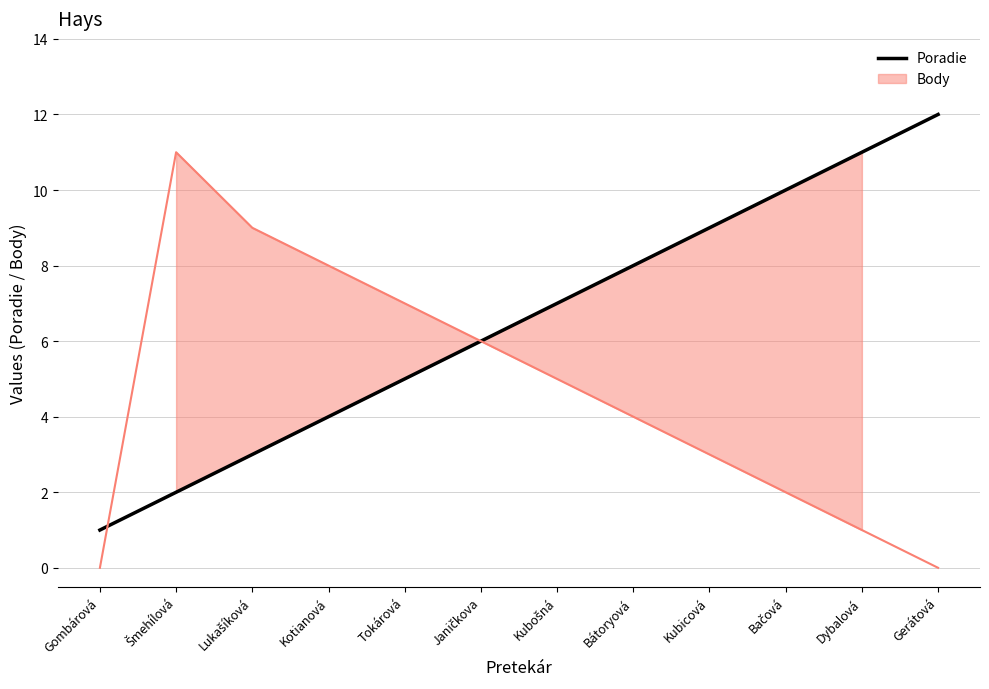

Is it true that the value at Gombárová is 1?

False